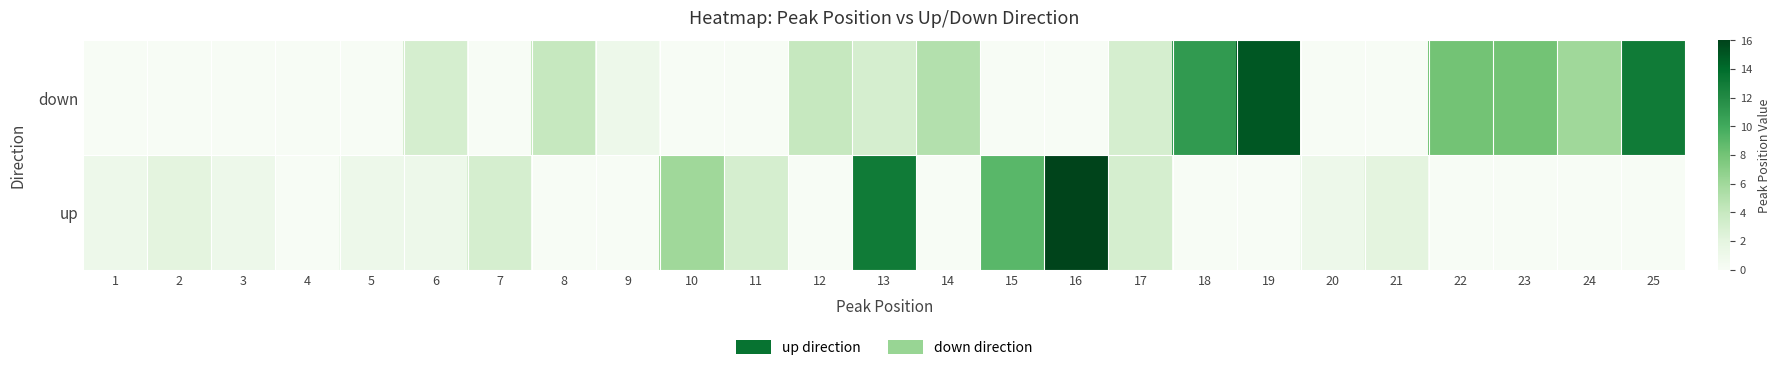

Rank the series by their average value, from lowest to highest.

up, down